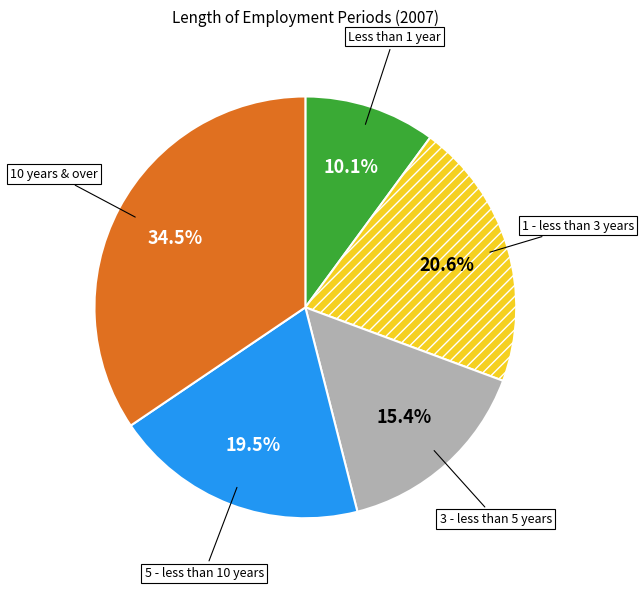

To the nearest percent, what is the combined percentage of 1 - less than 3 years and 3 - less than 5 years?

36%